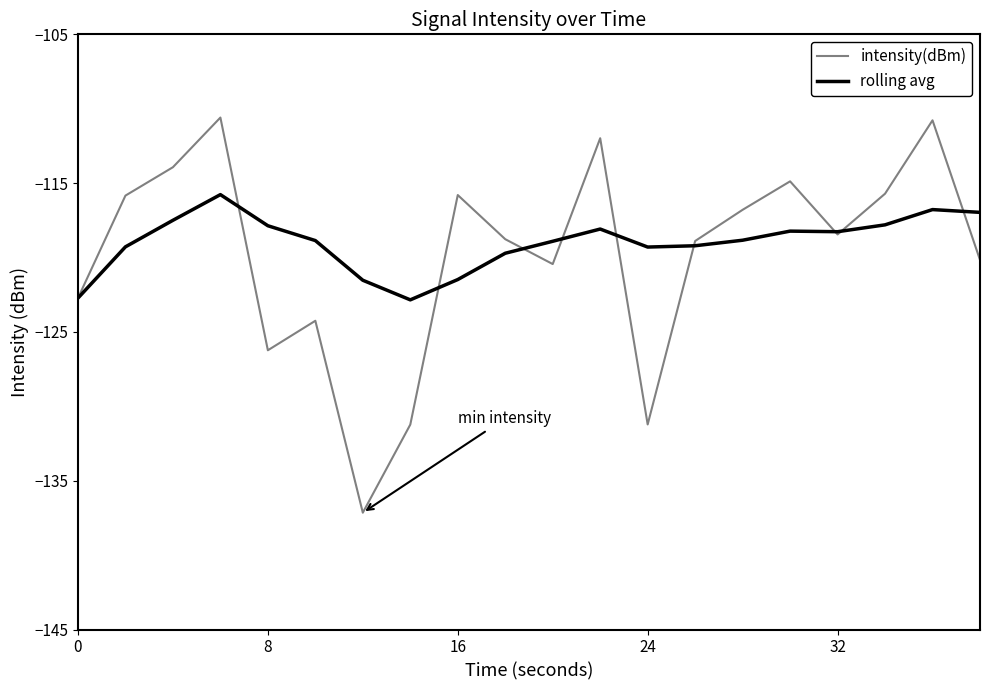

What is the minimum value for rolling avg?

-122.8